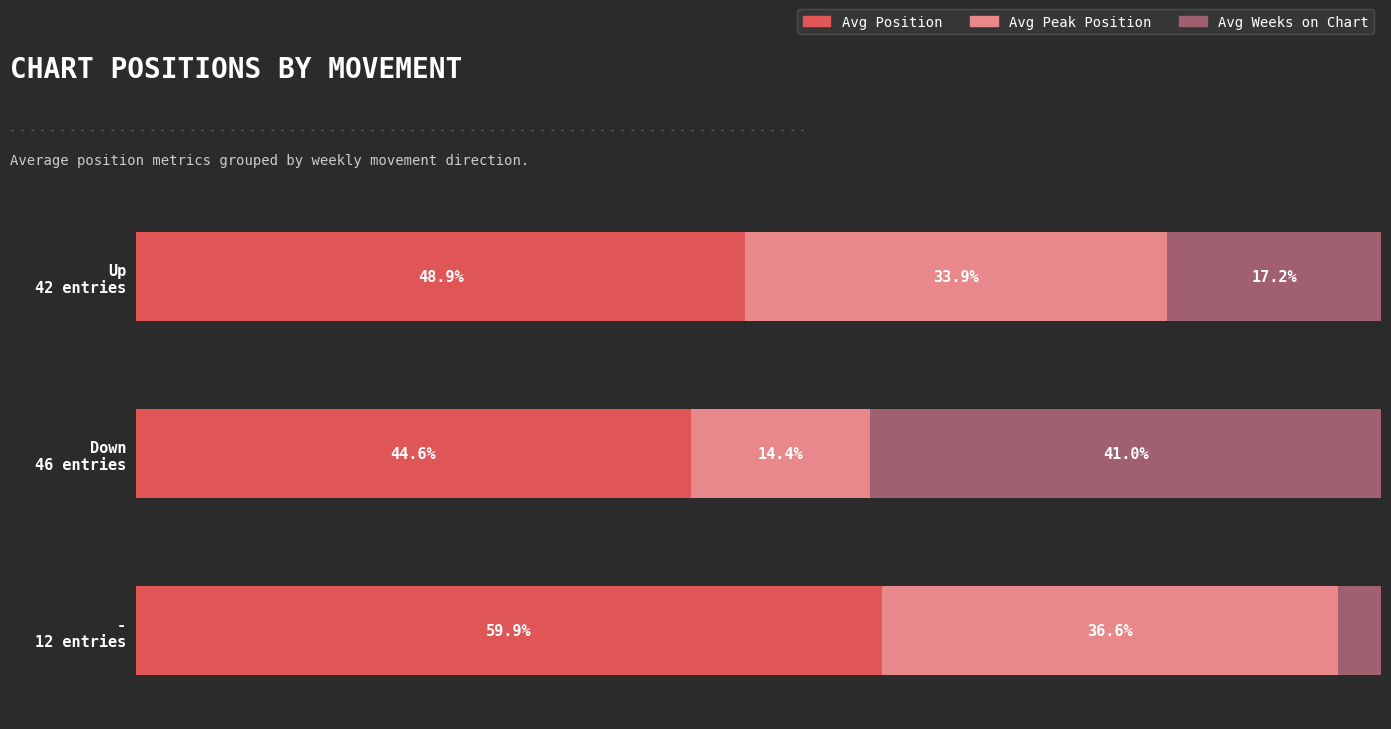

Reading left to right, list all the values displayed in this chart.

Avg Position: 48.9	44.6	59.9
Avg Peak Position: 33.9	14.4	36.6
Avg Weeks on Chart: 17.2	41.0	3.5